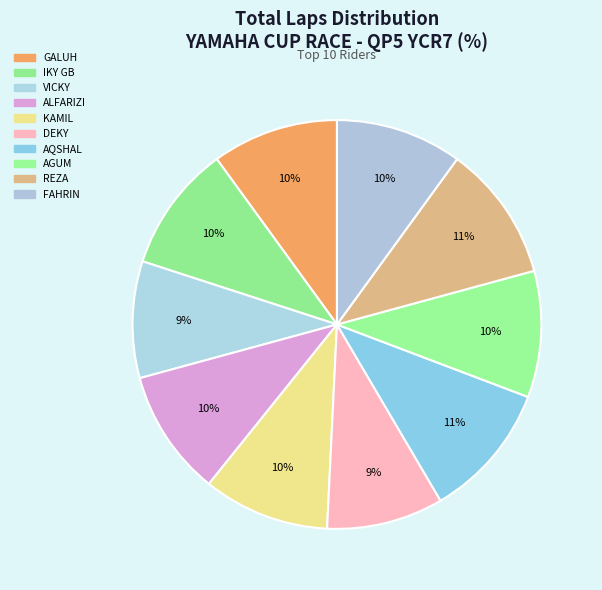

To the nearest percent, what is the difference between the largest and smallest slice percentages?

2%